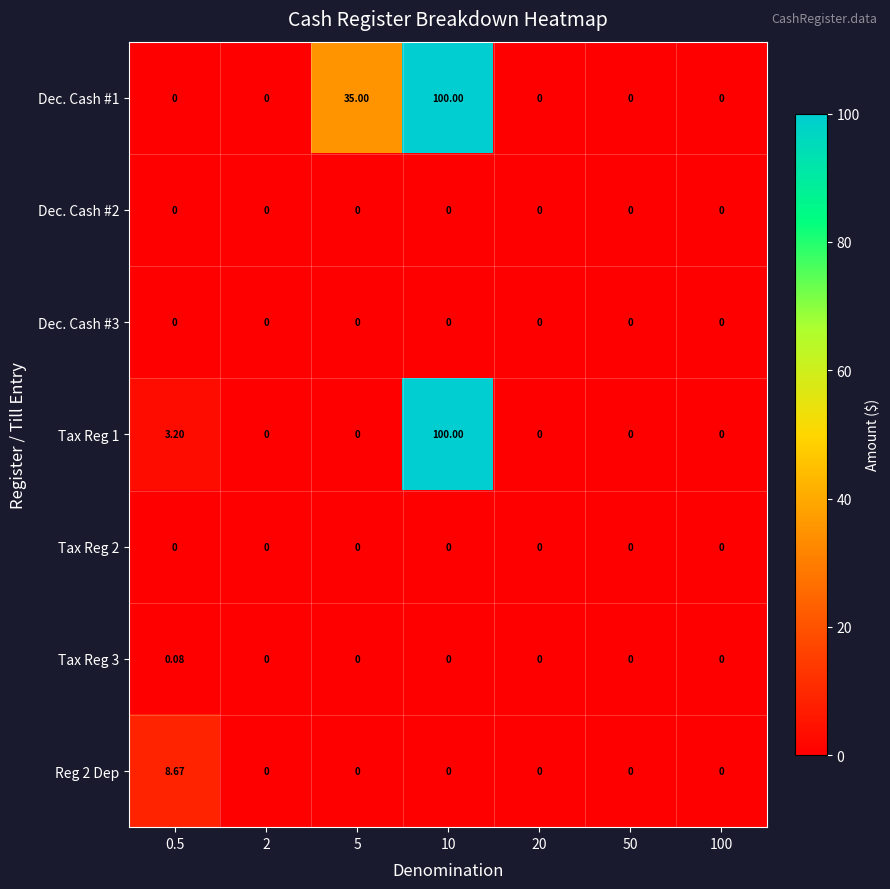

Between 5 and 50, which series saw the biggest shift?

Dec. Cash #1